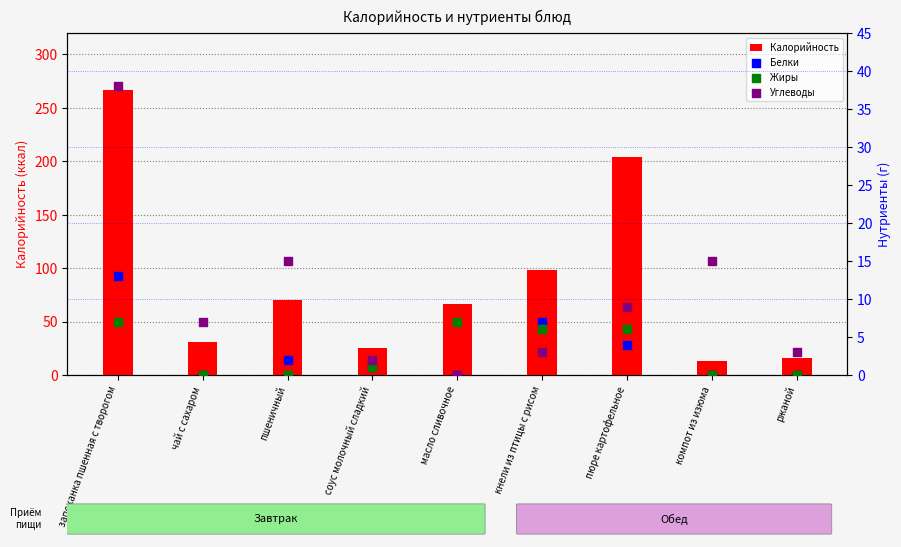

Which series has the largest total across all categories?

Калорийность